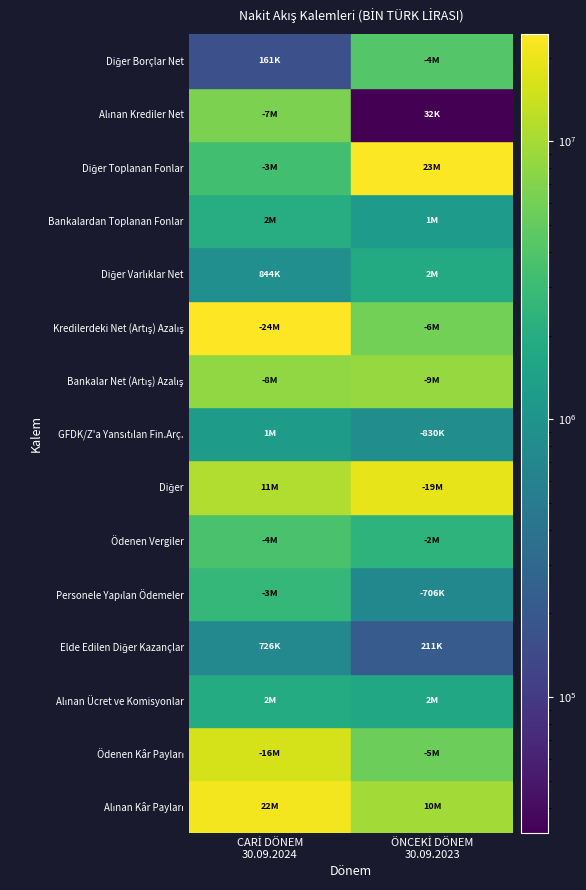

The Alınan Ücret ve Komisyonlar series shows 457243 at CARİ DÖNEM
30.09.2024. True or false?

False